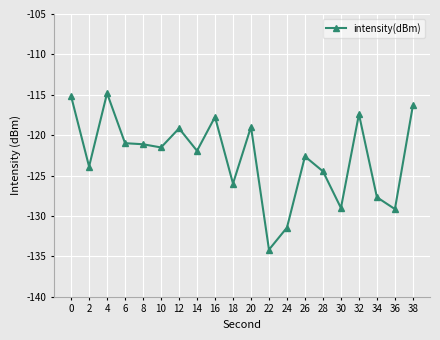

What is the change in value from 10 to 14?

-0.4